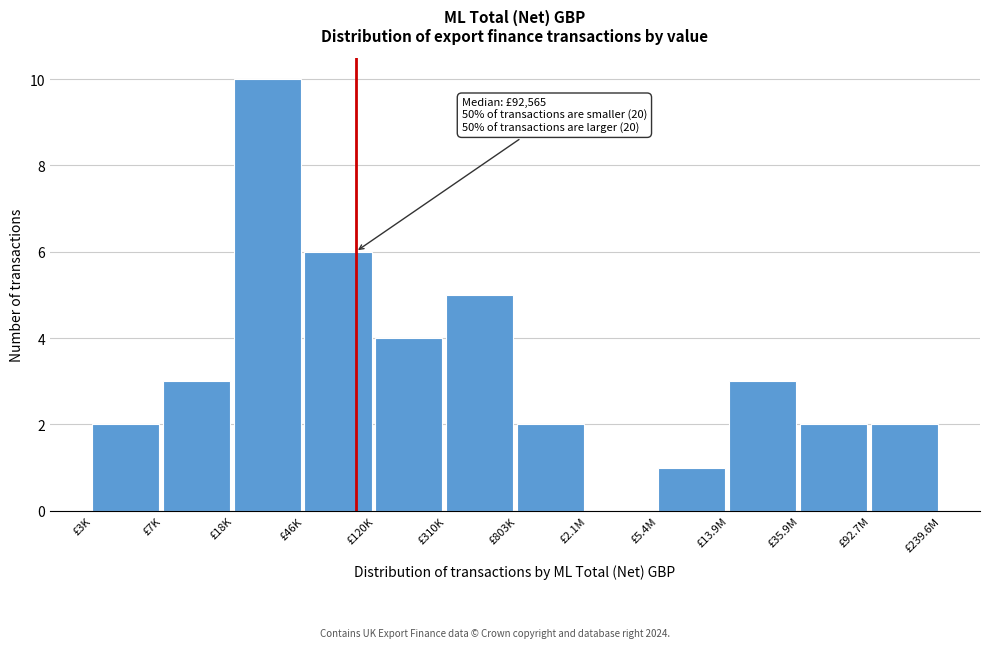

Reading left to right, list all the values displayed in this chart.

£3K=2	£7K=3	£18K=10	£46K=6	£120K=4	£310K=5	£803K=2	£2.1M=0	£5.4M=1	£13.9M=3	£35.9M=2	£92.7M=2